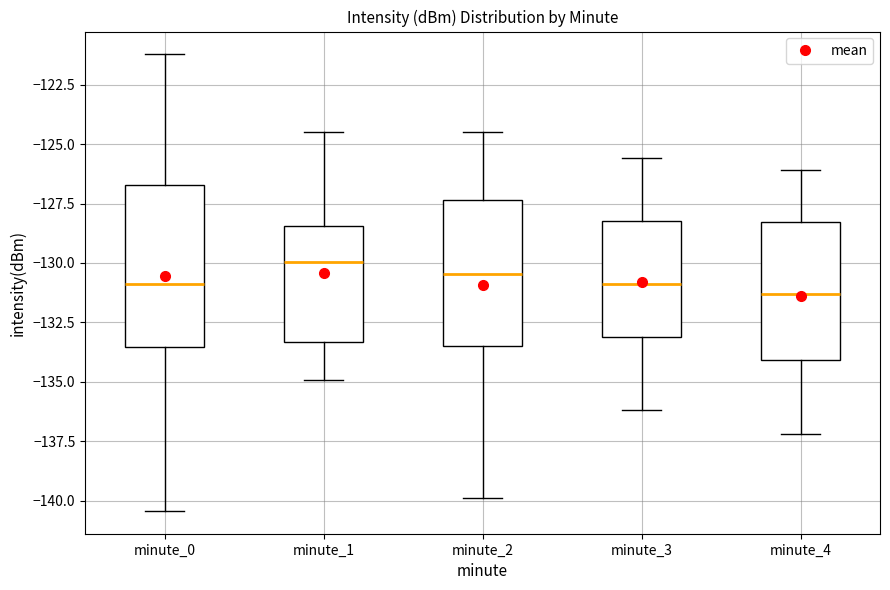

Where is the upper edge of the box for minute_1 on the y-axis? The values are not printed on the chart, so give them approximately, as read against the axis.

-128.5